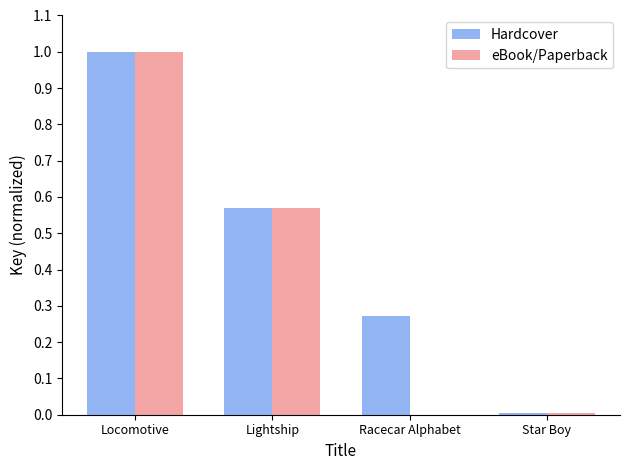

What is the sum of all eBook/Paperback values?

1.6